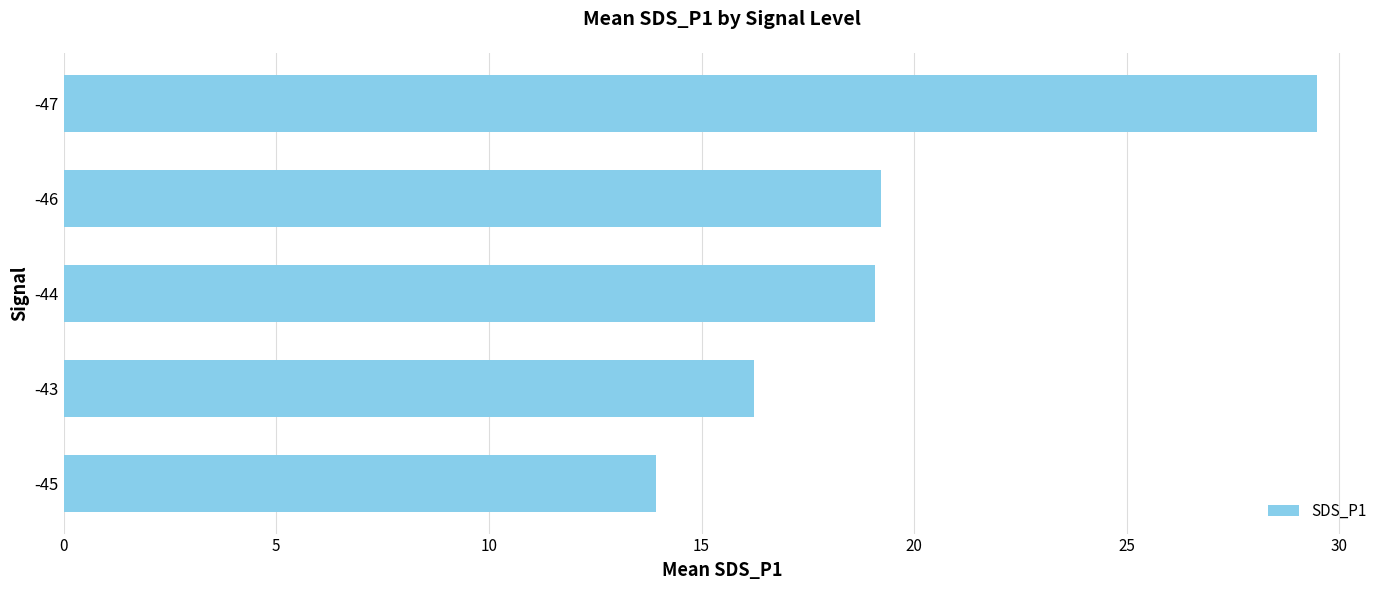

What is the difference between the maximum and minimum values?

15.6